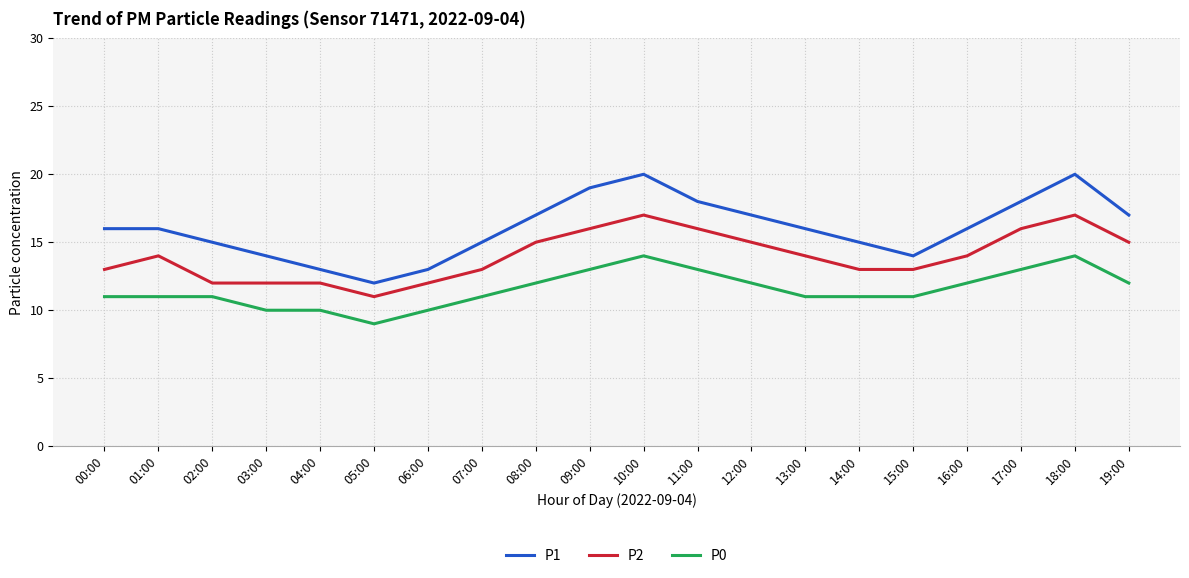

The P1 series shows 21 at 00:00. True or false?

False